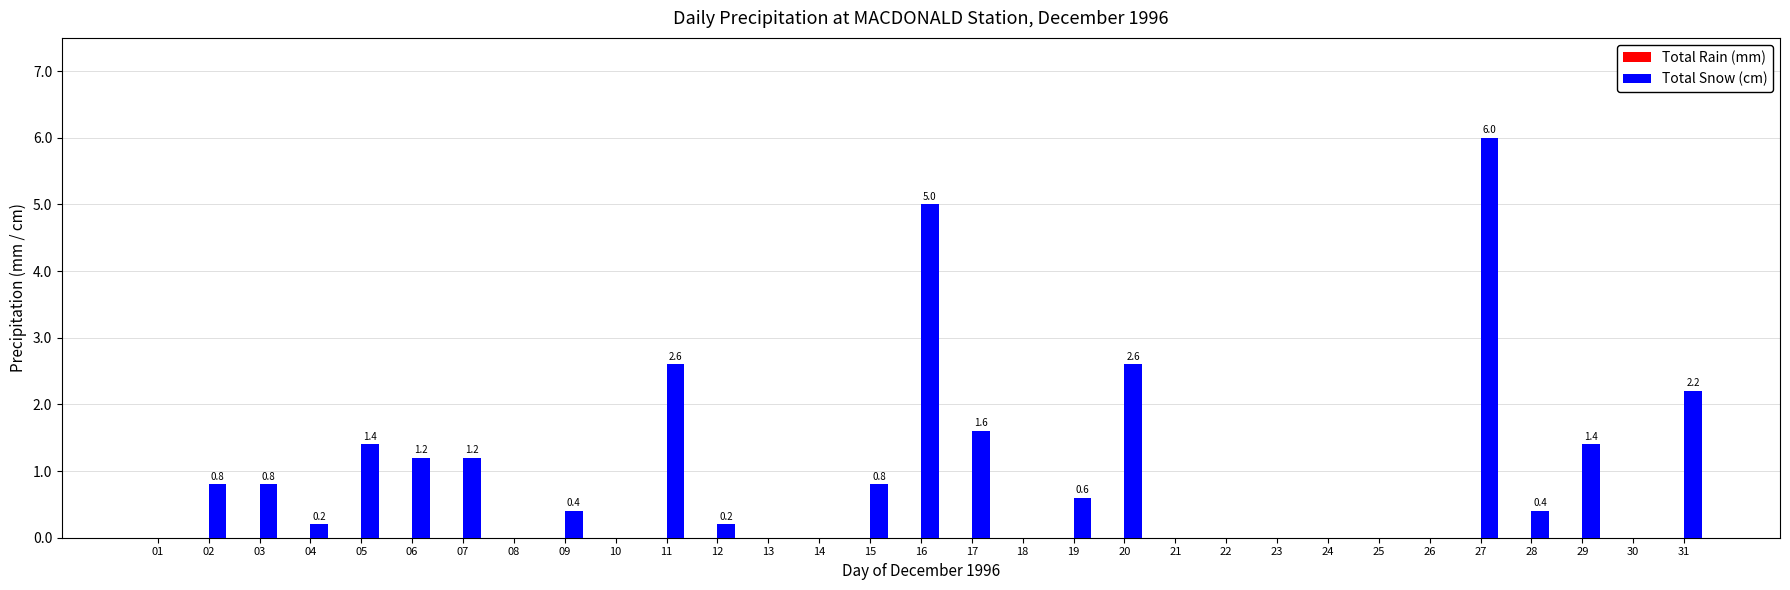

What is the sum of all values?

29.4